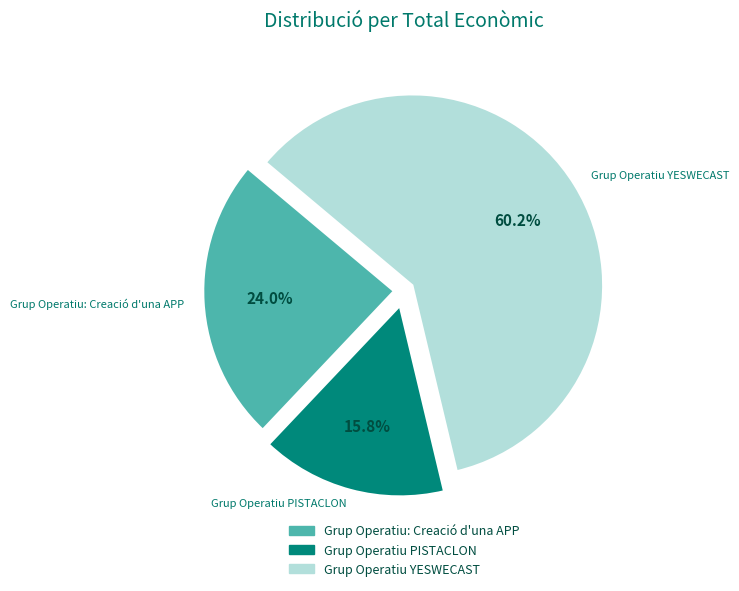

How many slices are in this pie chart?

3